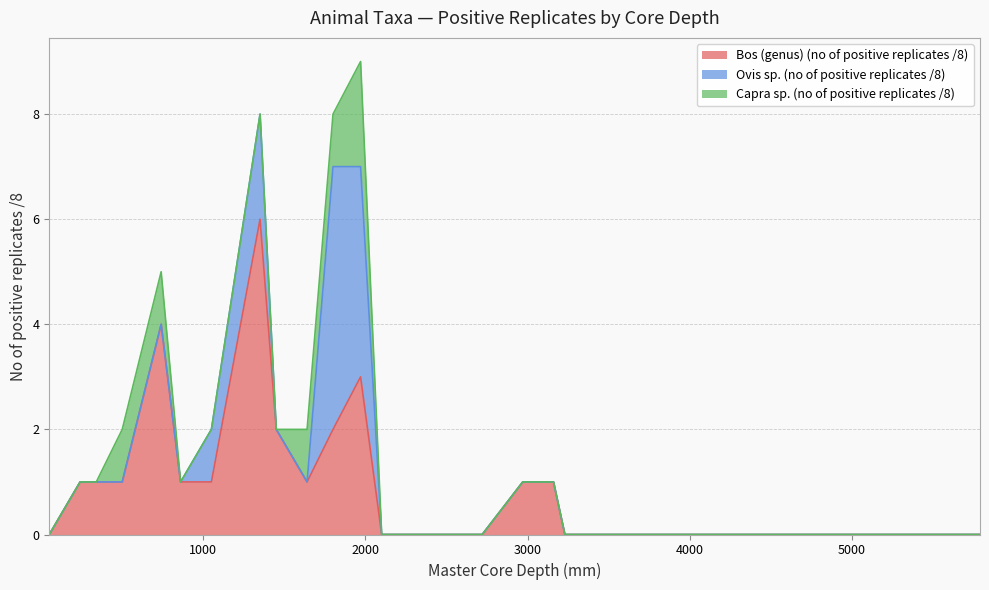

True or false: Capra sp. (no of positive replicates /8) and Bos (genus) (no of positive replicates /8) intersect in this chart.

False